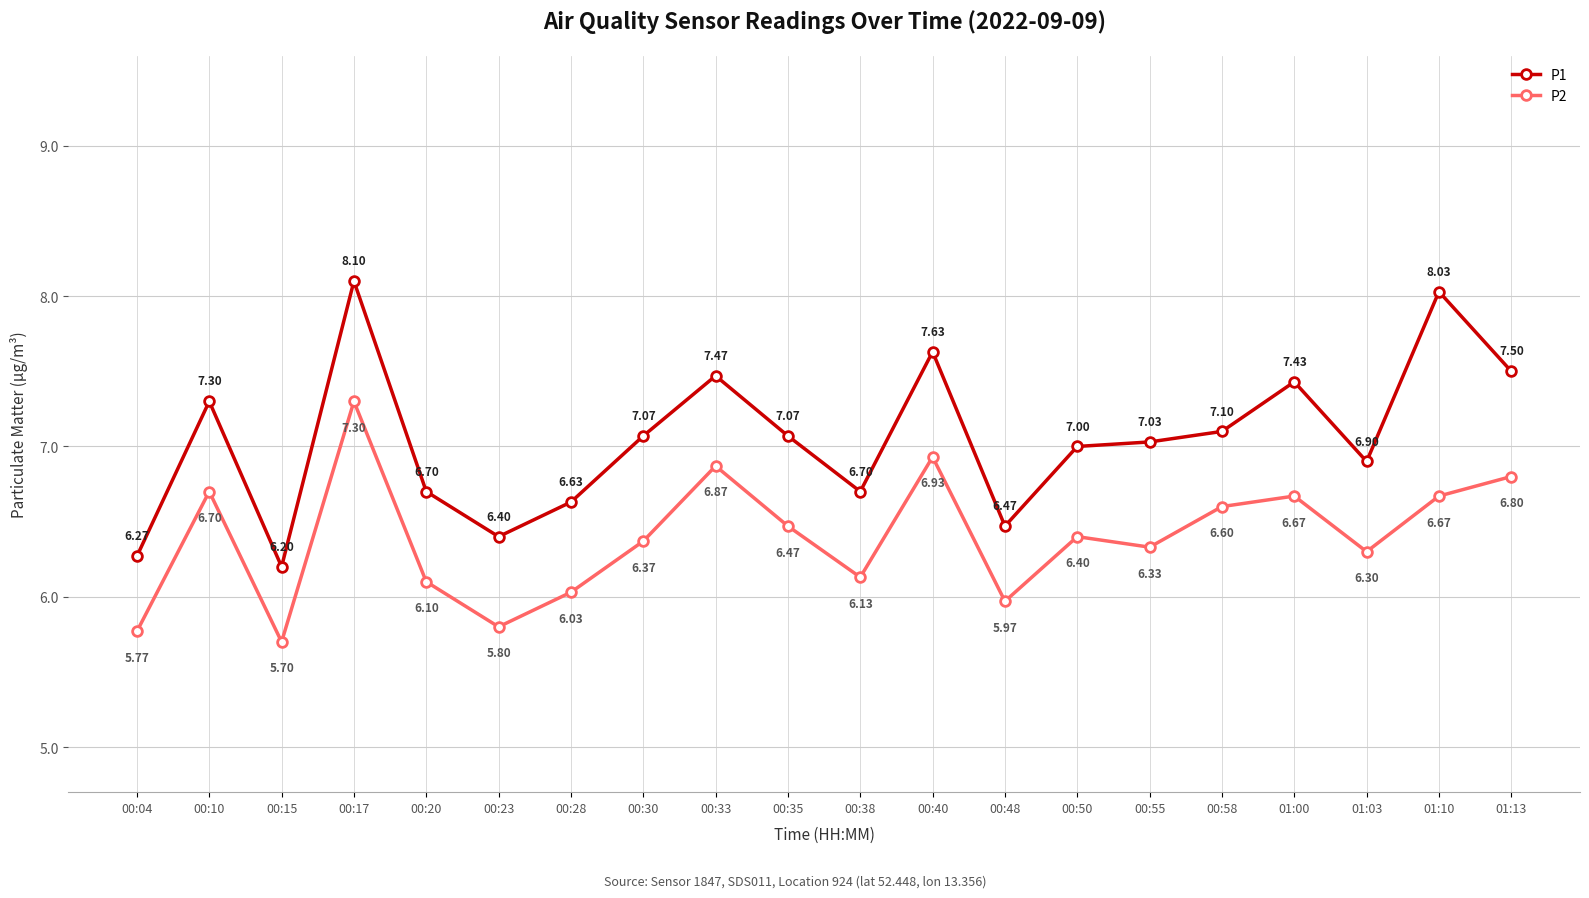

What value does the P1 series have at 00:33?

7.5